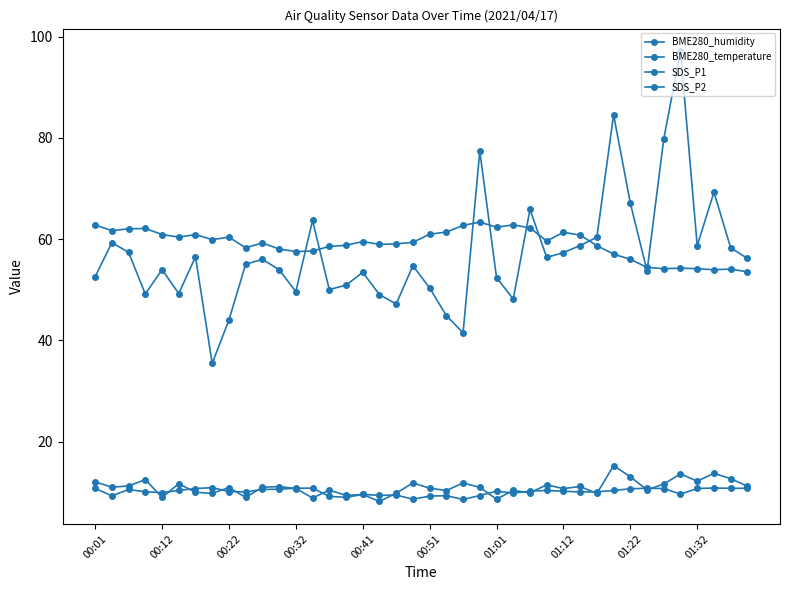

At how many categories does at least one series exceed 53?

40